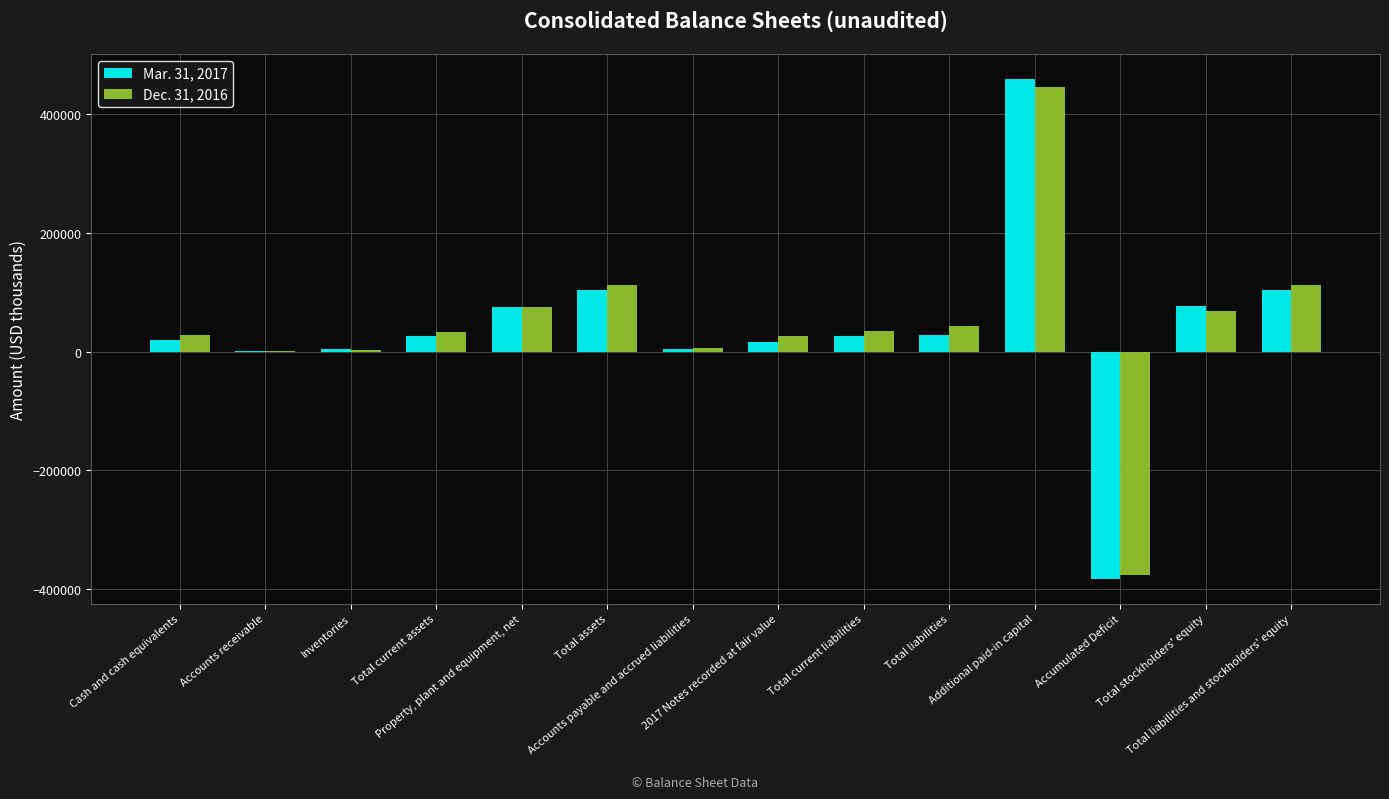

What is the greatest value displayed?

459403